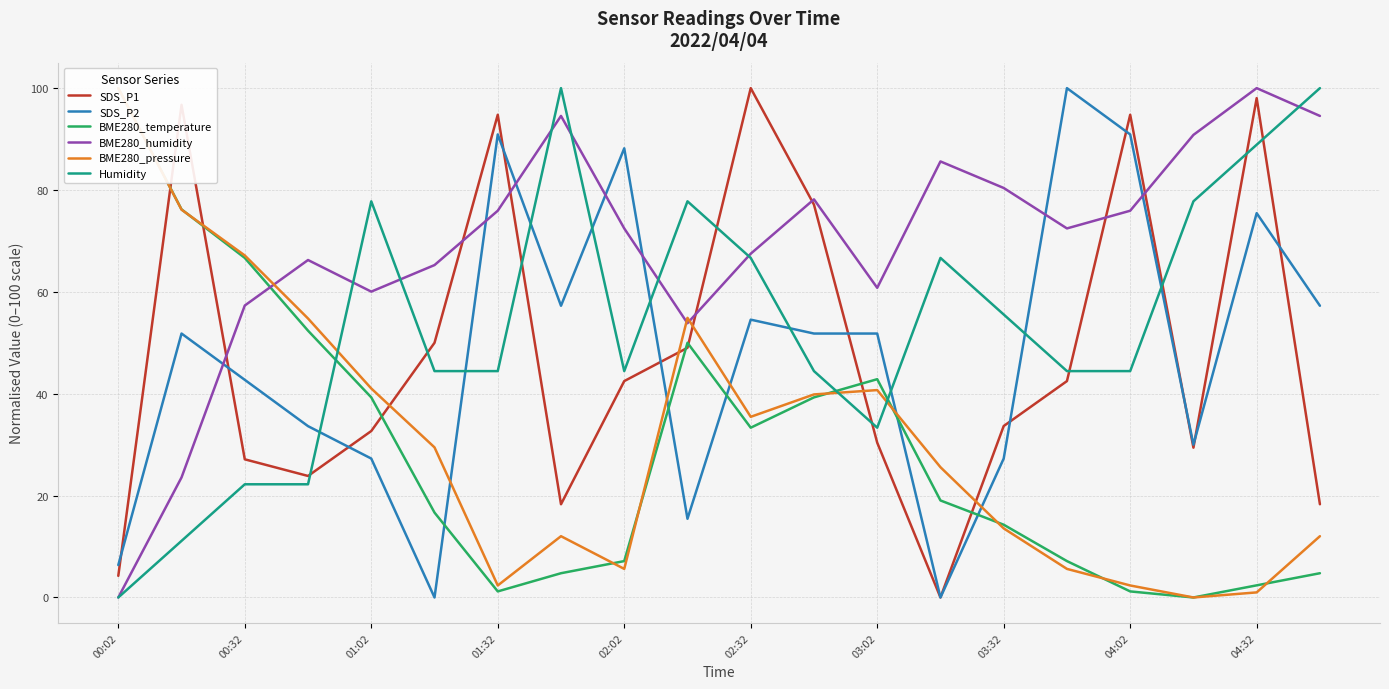

True or false: SDS_P1 has a value of 170.9 at 04:32.

False